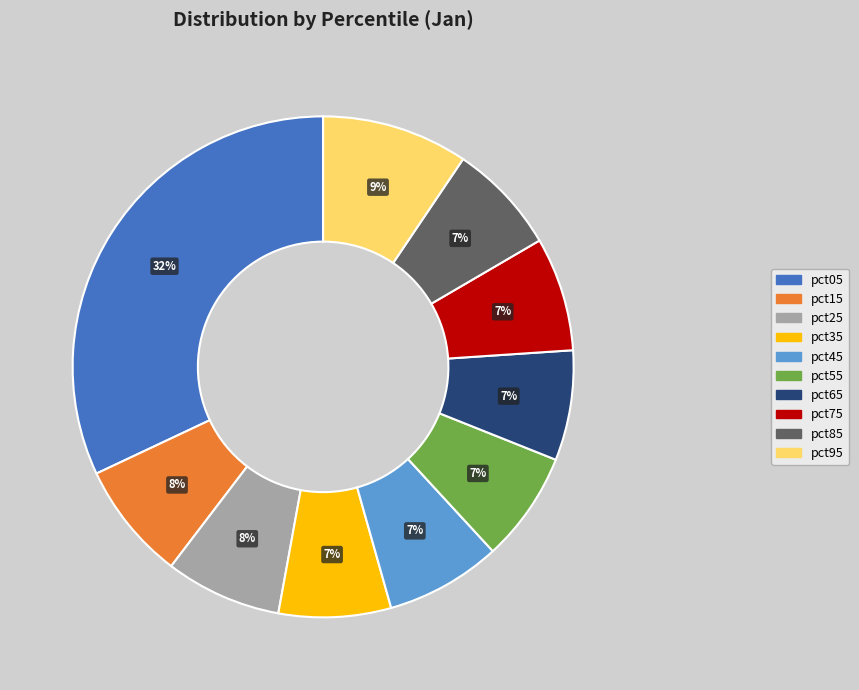

How many segments does this pie chart have?

10